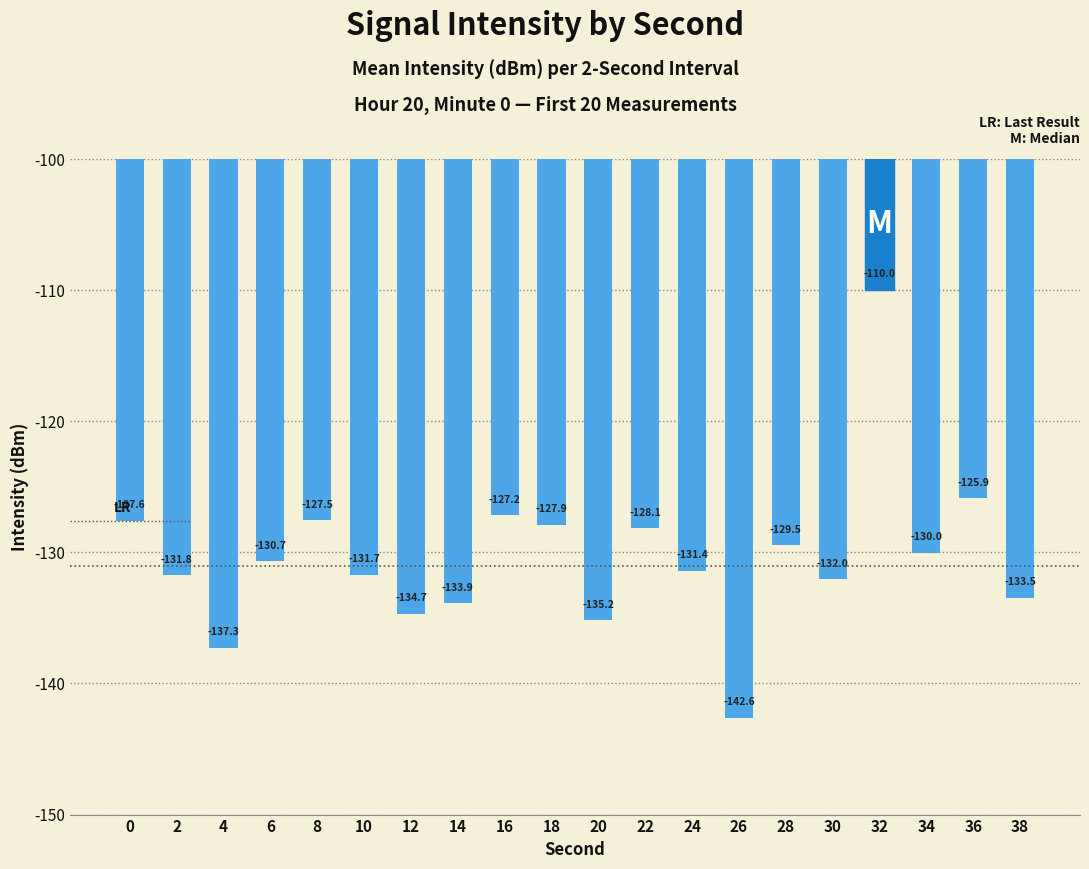

True or false: the data shows -127.2 at 16.

True